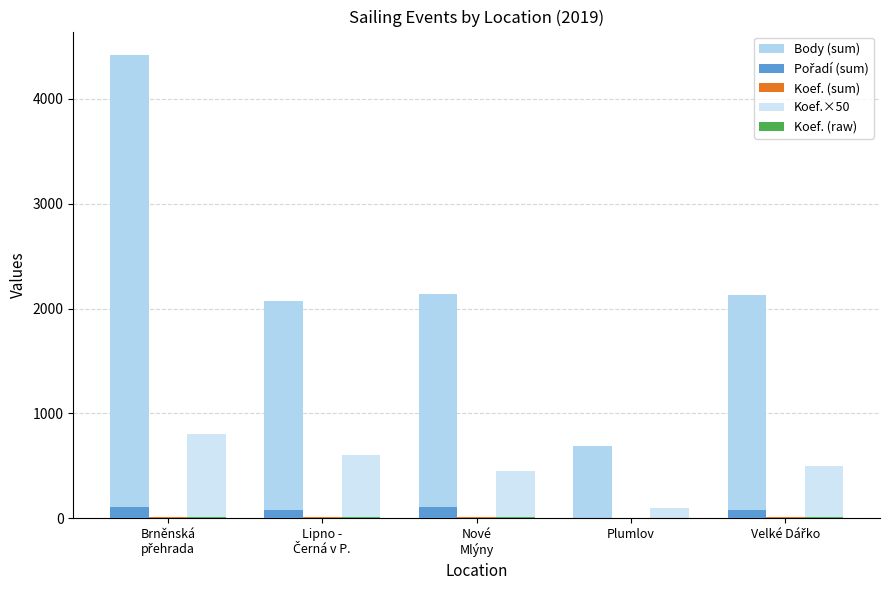

At Lipno -
Černá v P., list the series in order from largest to smallest.

Body (sum), Koef.×50, Pořadí (sum), Koef. (sum), Koef. (raw)